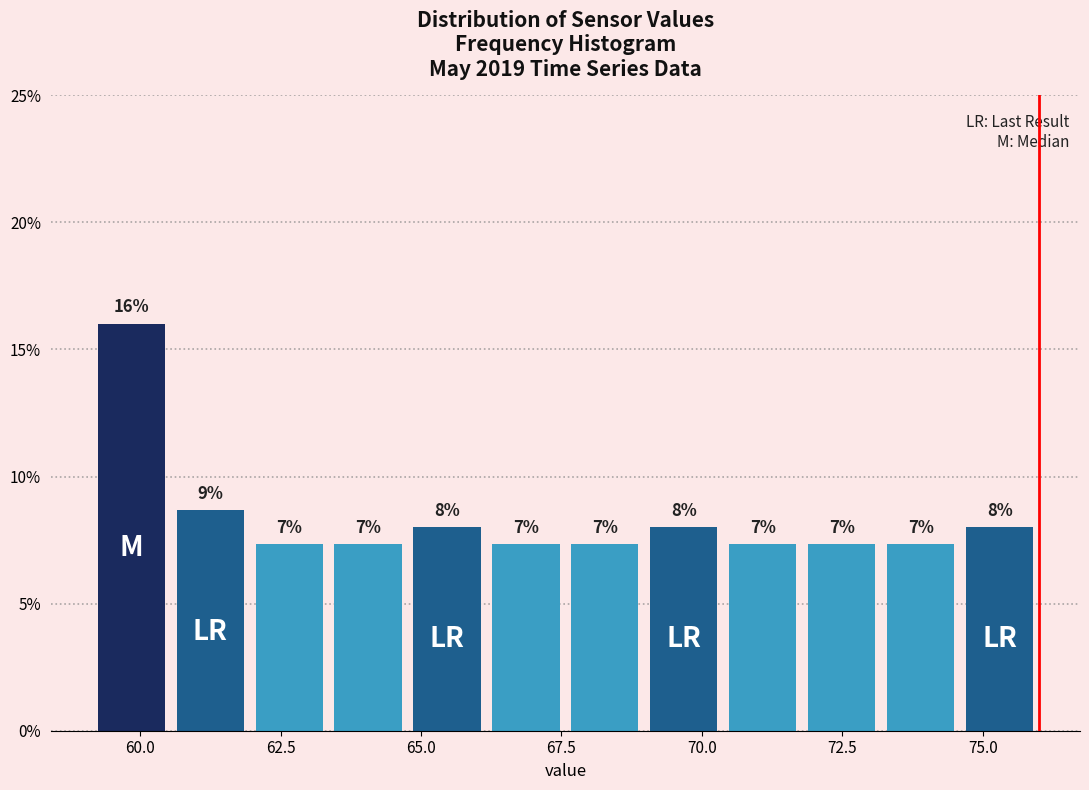

Around what value on the x-axis is the tallest bar? Give the approximate position of its centre, as read against the axis.

60.0